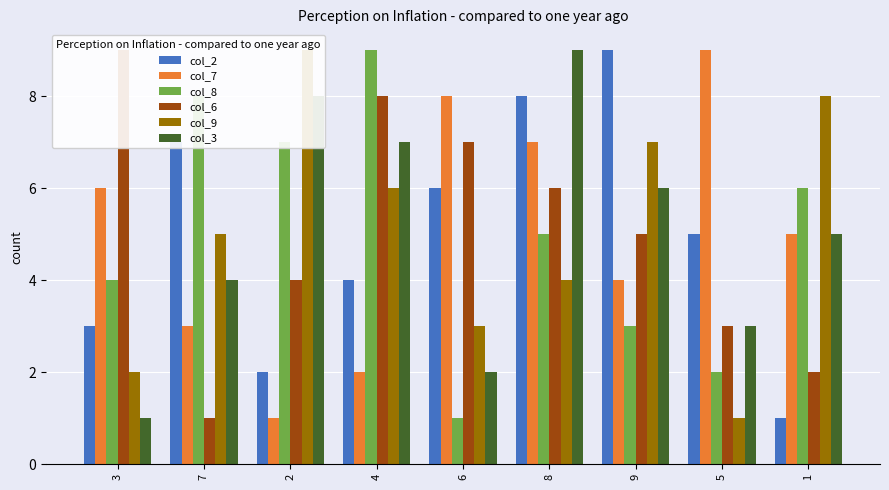

What is the approximate value of col_3 at 6?

2